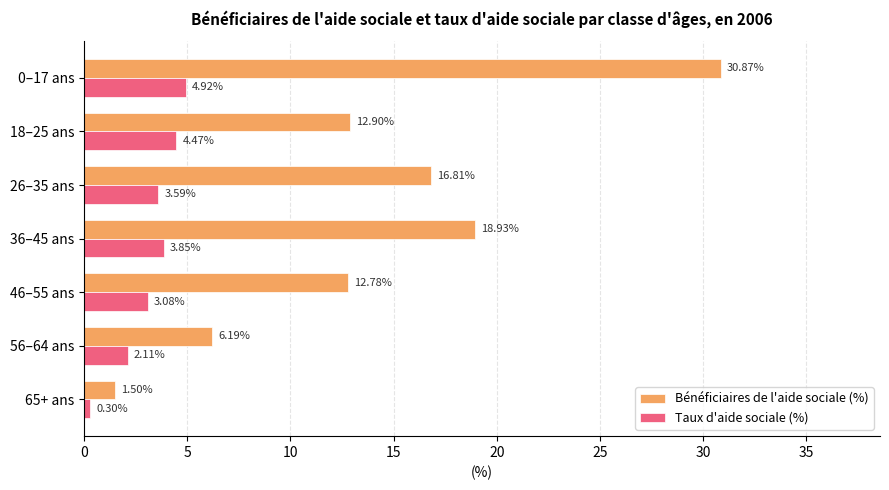

Rank the series by their maximum value, from lowest to highest.

Taux d'aide sociale (%), Bénéficiaires de l'aide sociale (%)